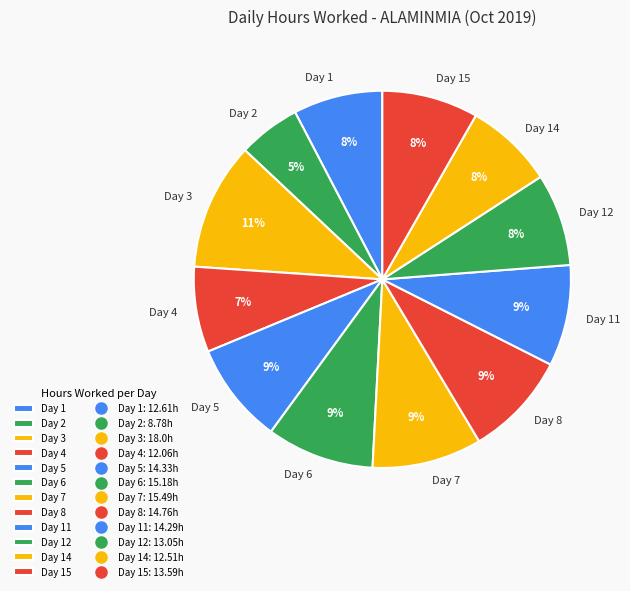

To the nearest percent, what percentage of the pie is Day 8?

9%